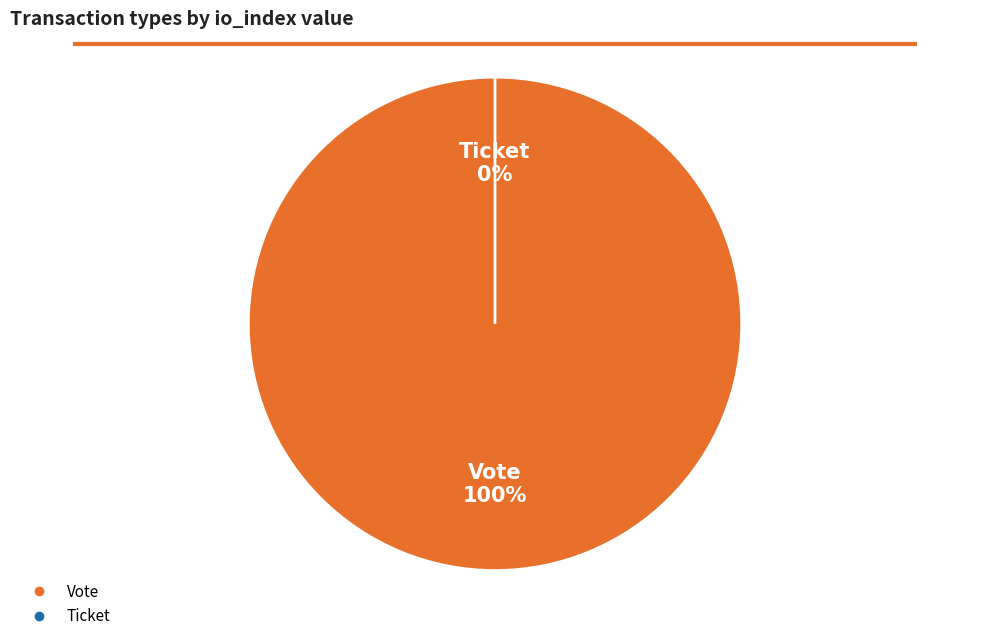

To the nearest percent, what portion does Vote represent?

100%